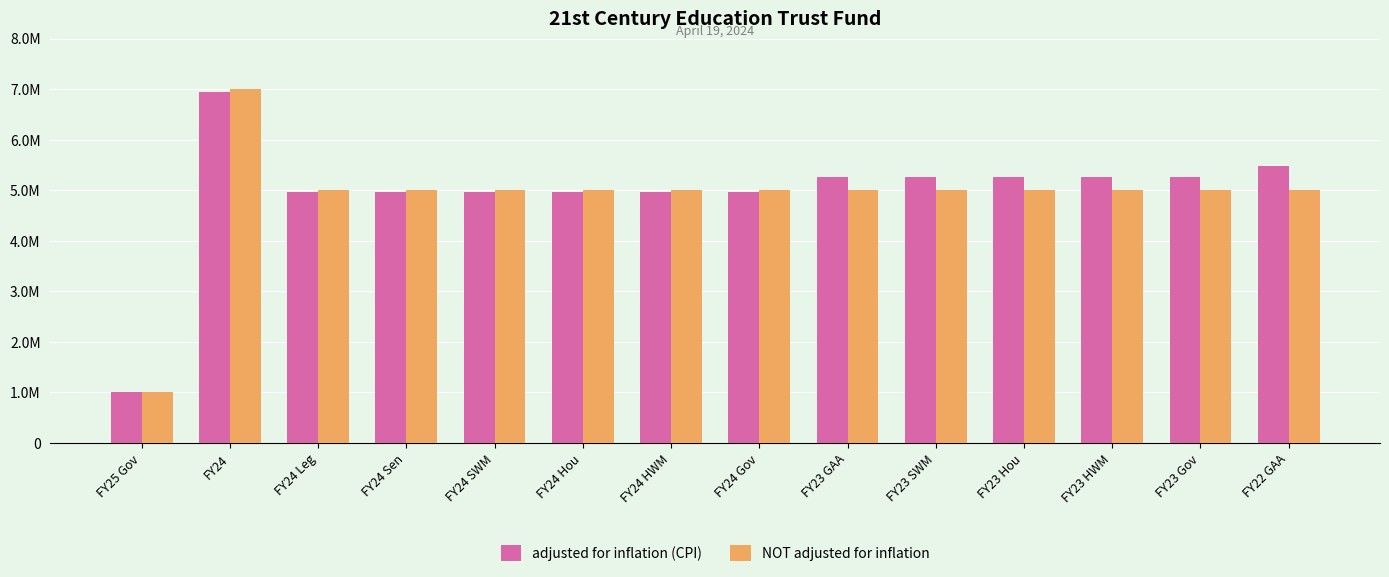

What are all the series names shown in the legend?

adjusted for inflation (CPI), NOT adjusted for inflation